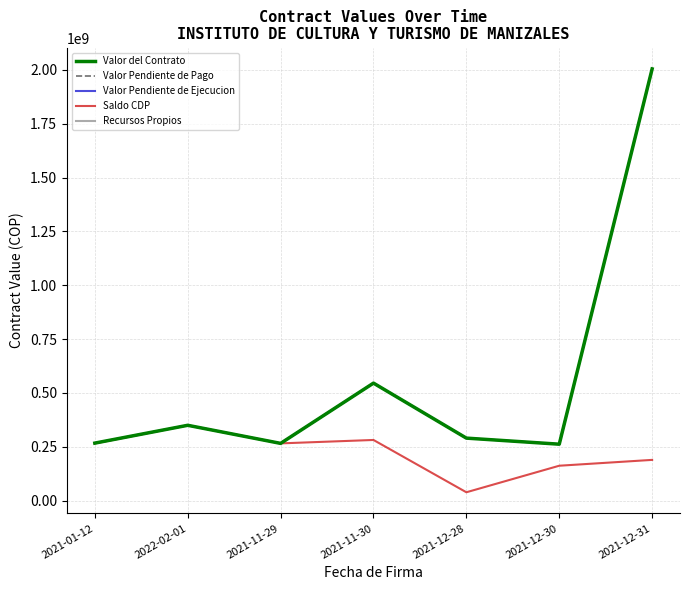

True or false: Valor del Contrato and Recursos Propios cross at least once.

False